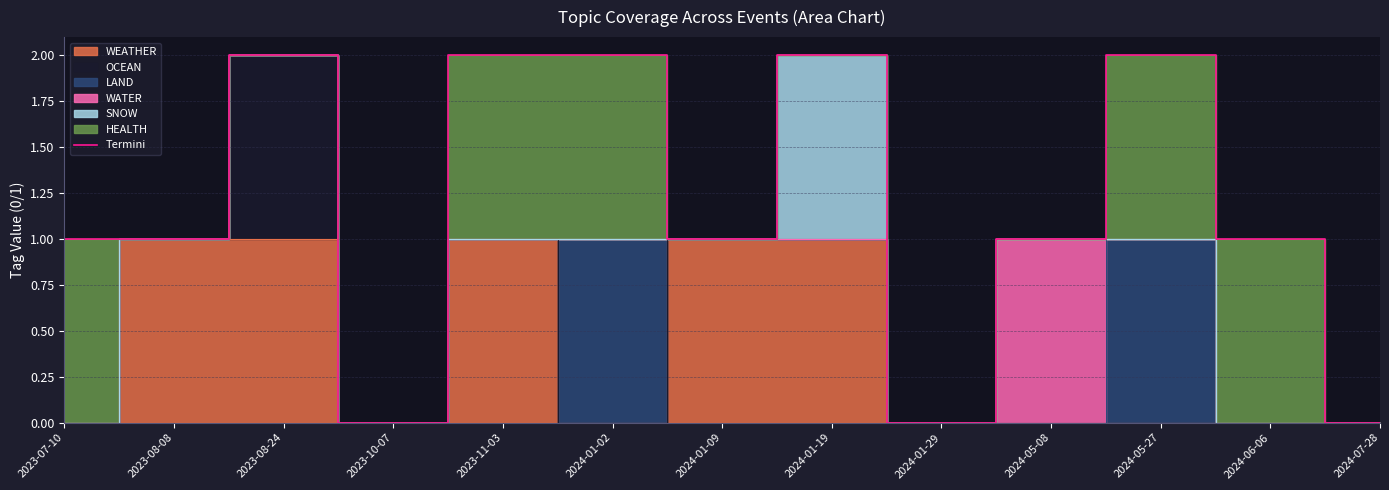

Reading left to right, transcribe all the data shown in this chart.

1	1	2	0	2	2	1	2	0	1	2	1	0